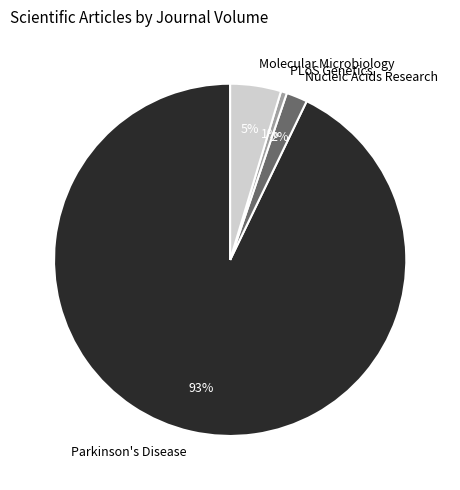

To the nearest percent, what portion does PLoS Genetics represent?

1%